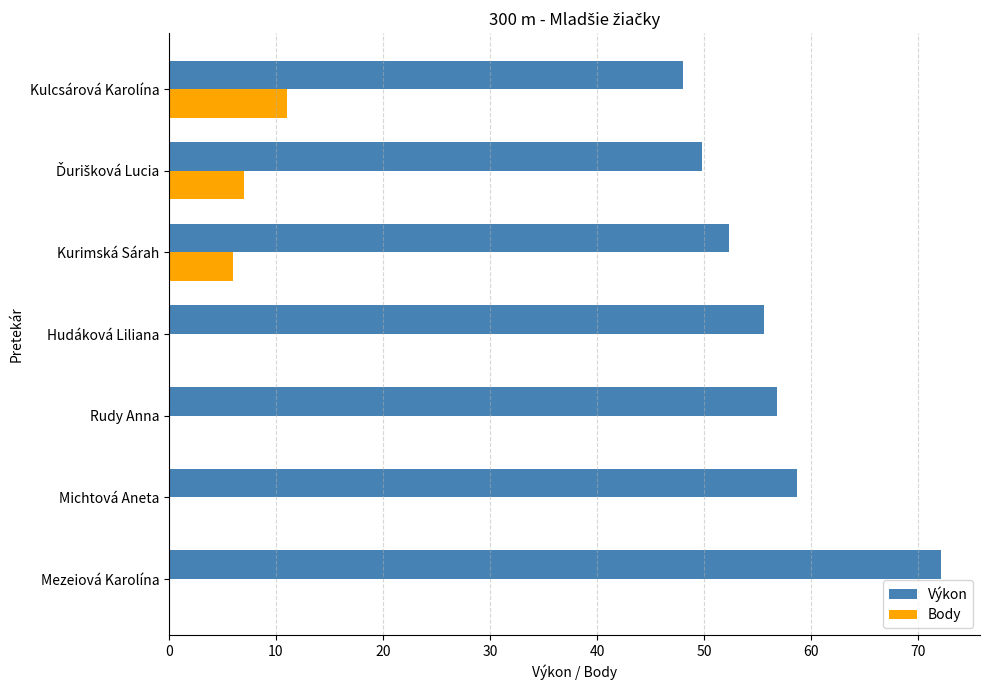

What is the average value of the Body series?

3.4